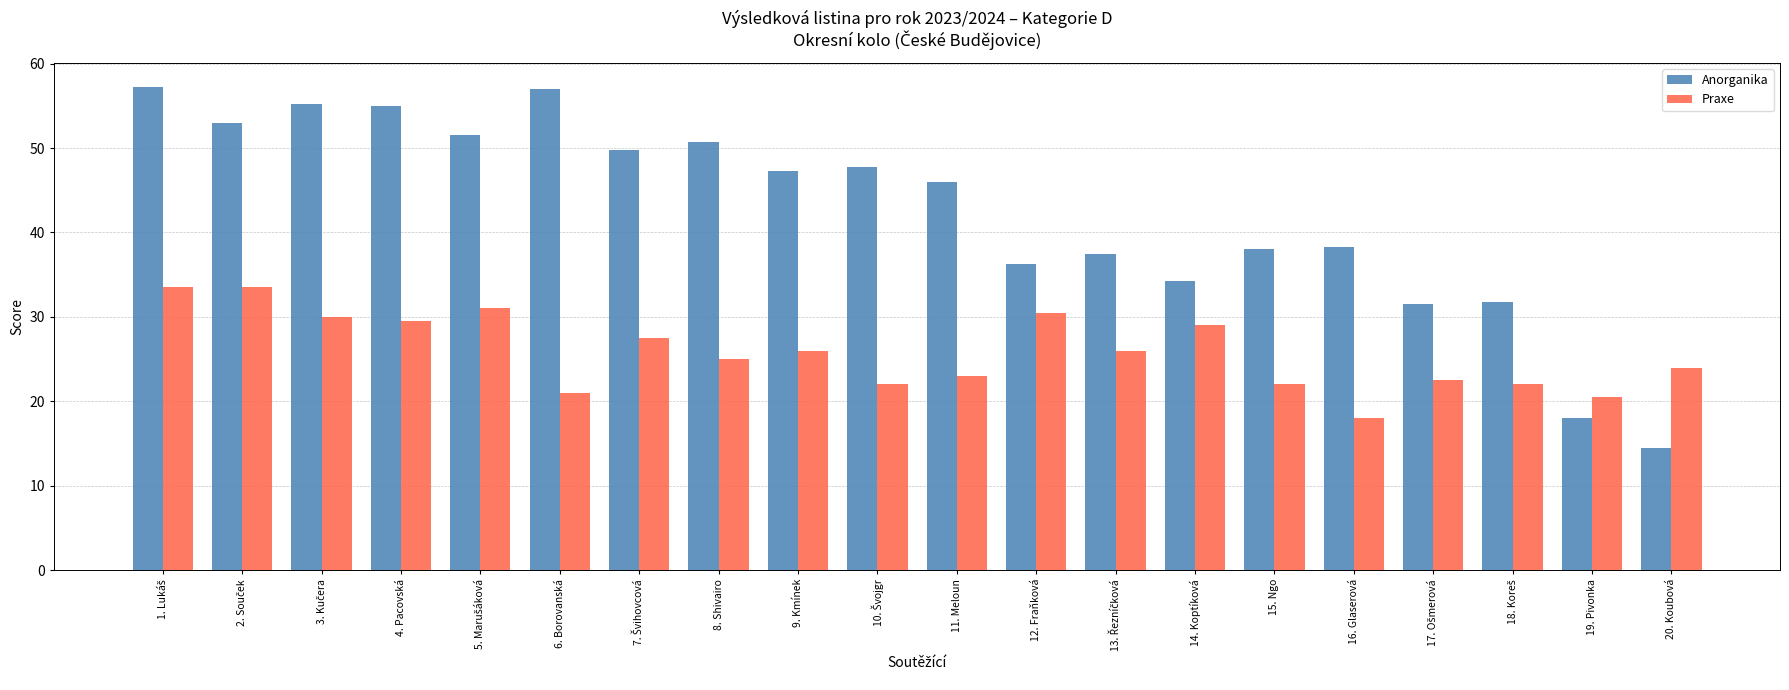

Rank the series by their maximum value, from highest to lowest.

Anorganika, Praxe